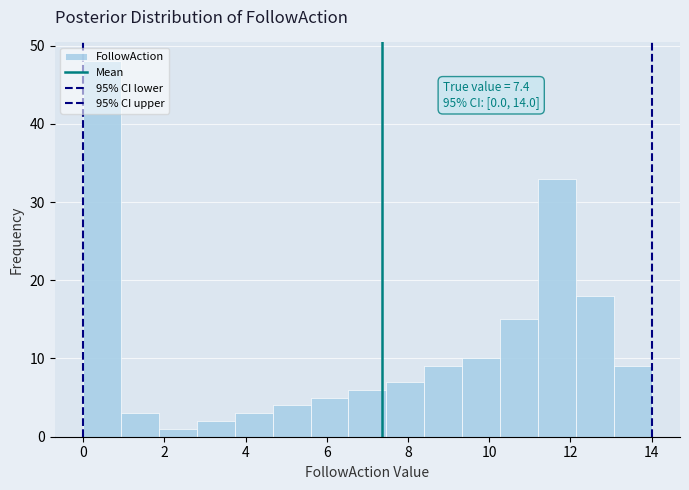

Over which range of the x-axis is the bar tallest?

0.0 to 1.0